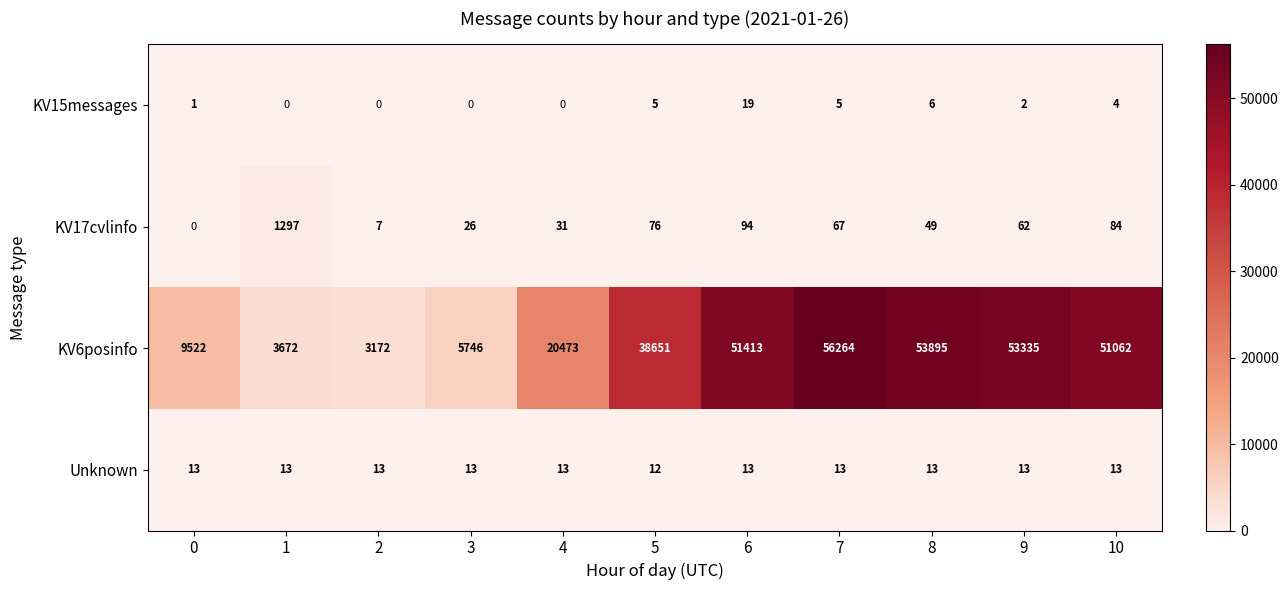

What value does the KV17cvlinfo series have at 4, to the nearest 10?

30